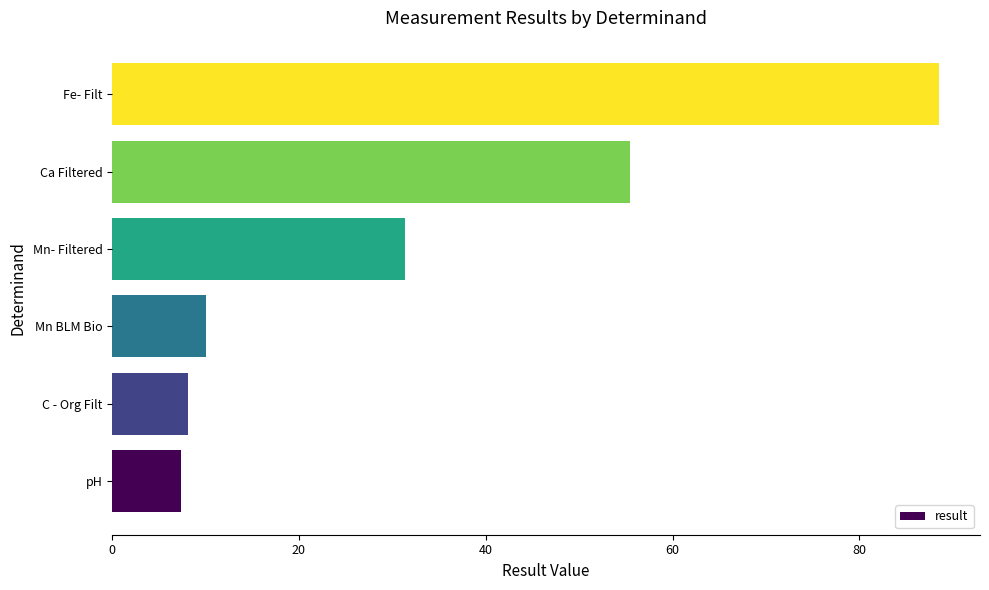

Are the bars grouped side by side (vs. stacked)?

No